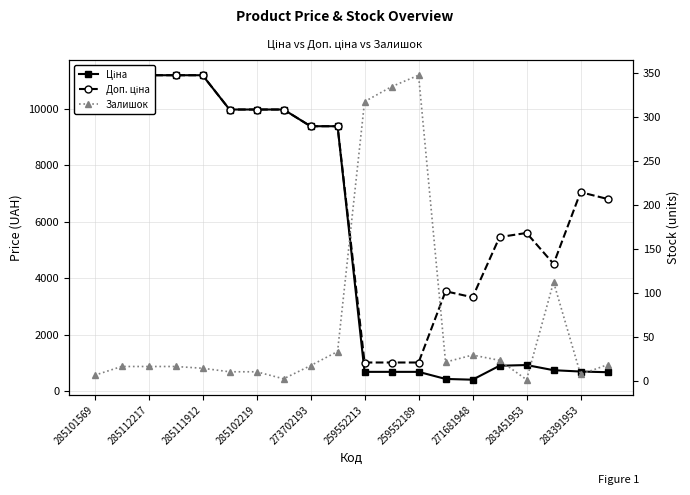

What is the sum of the Залишок values at 11 and 259552213?

346.0